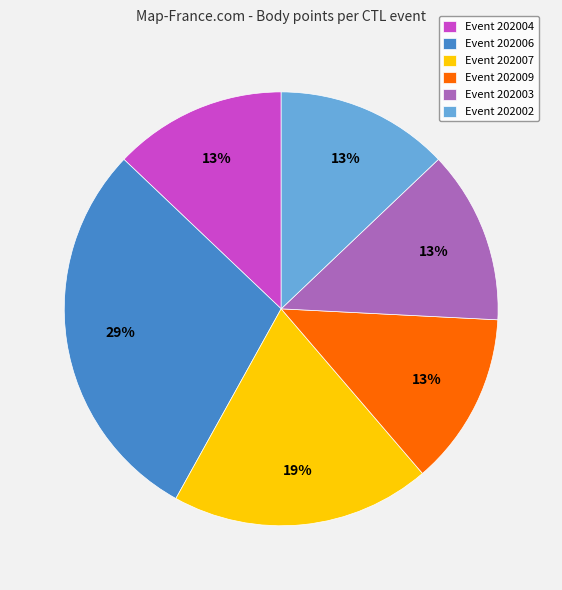

Does any single category account for the majority?

No